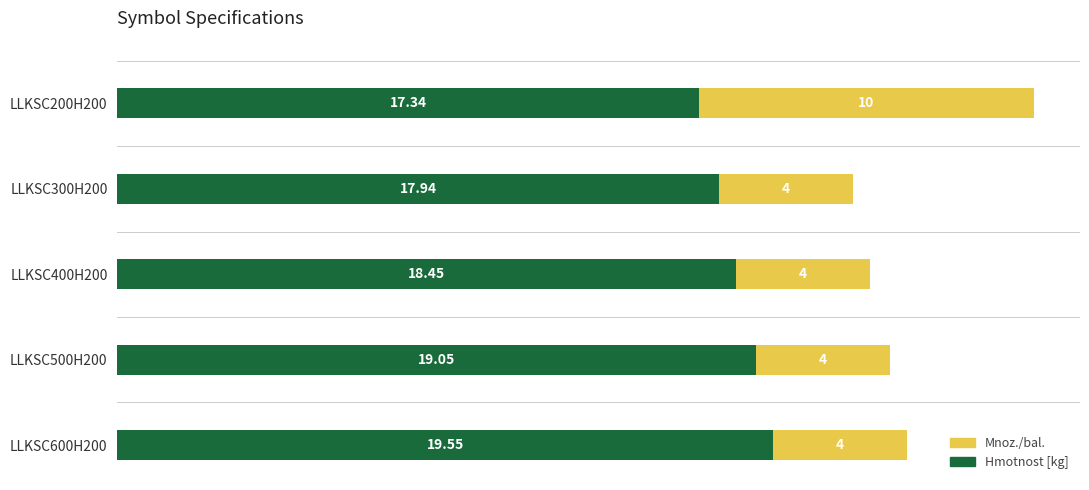

List the labels in order of Hmotnost [kg] value, smallest first.

LLKSC200H200, LLKSC300H200, LLKSC400H200, LLKSC500H200, LLKSC600H200